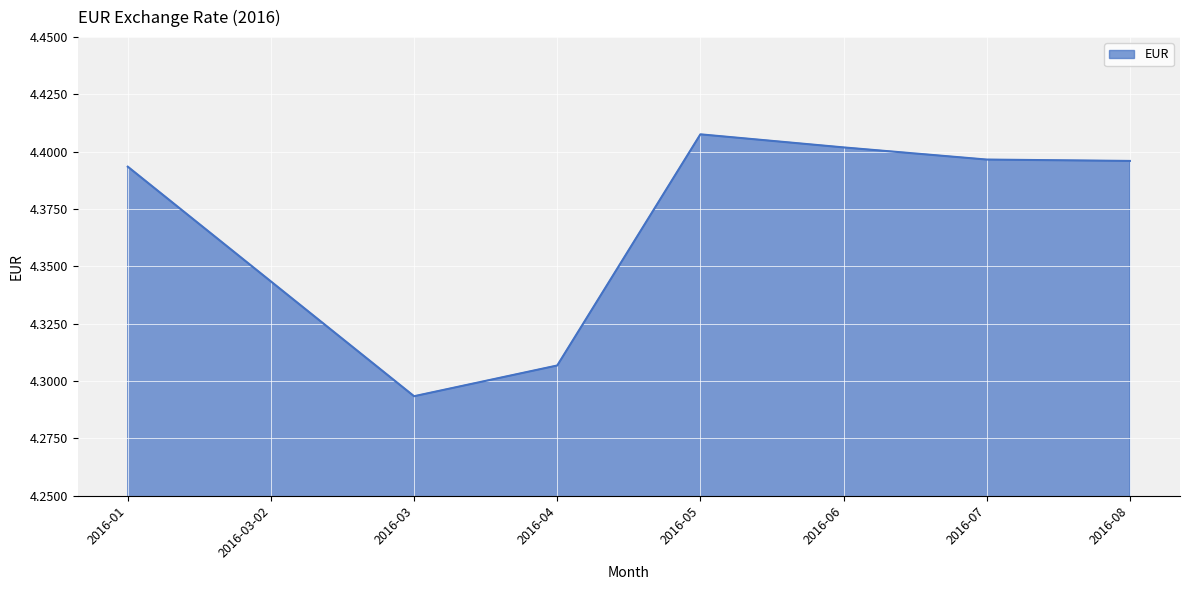

Approximately how many times larger is the value at 2016-08 compared to 2016-03-02?

1.0